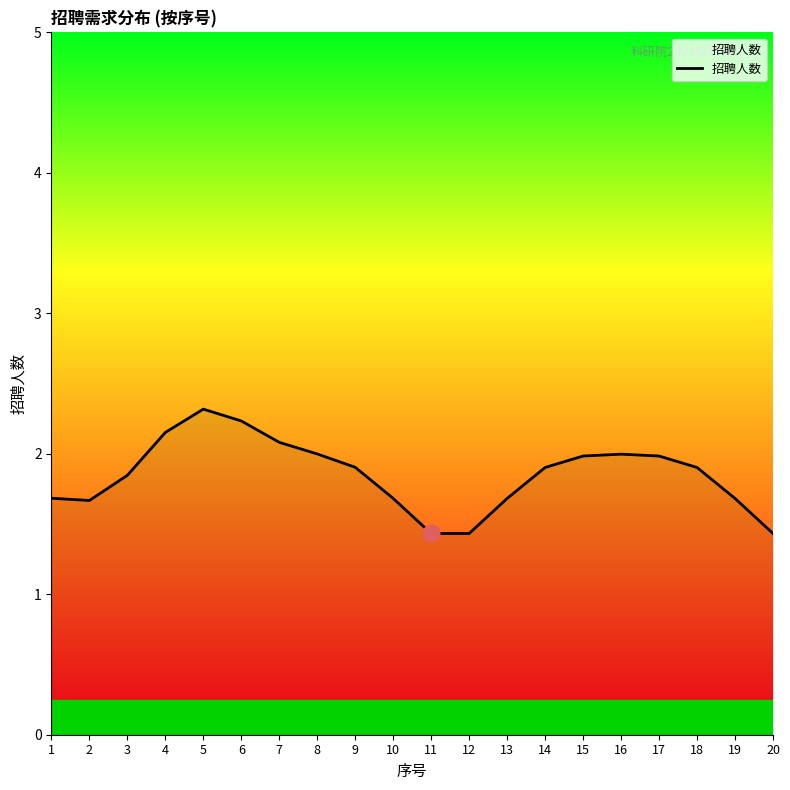

How many interior local peaks (higher than both neighbors) does the data have?

2